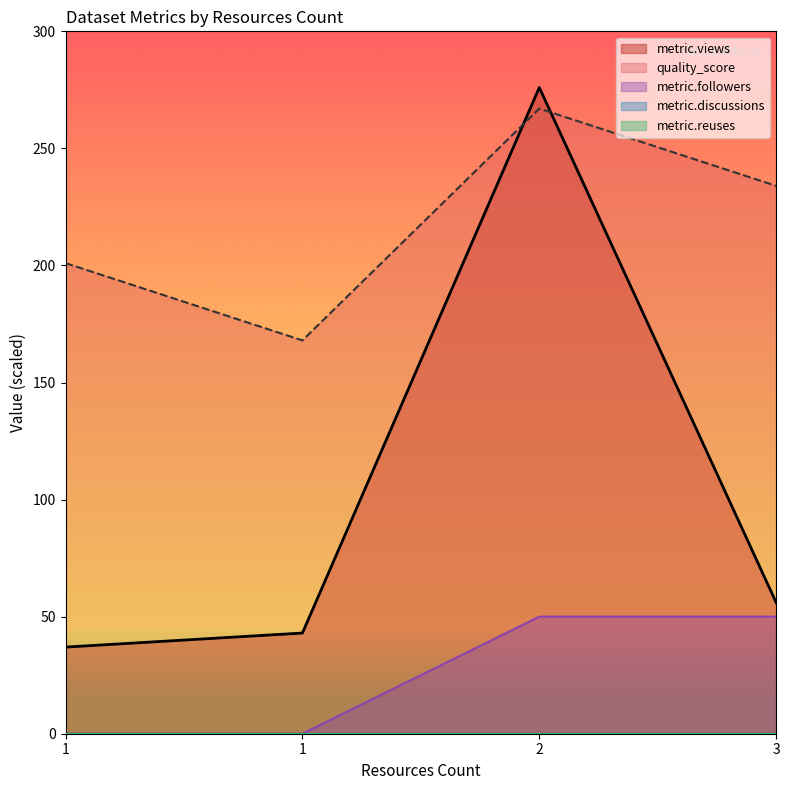

What is the difference between the maximum and second lowest values in the quality_score series?

66.0